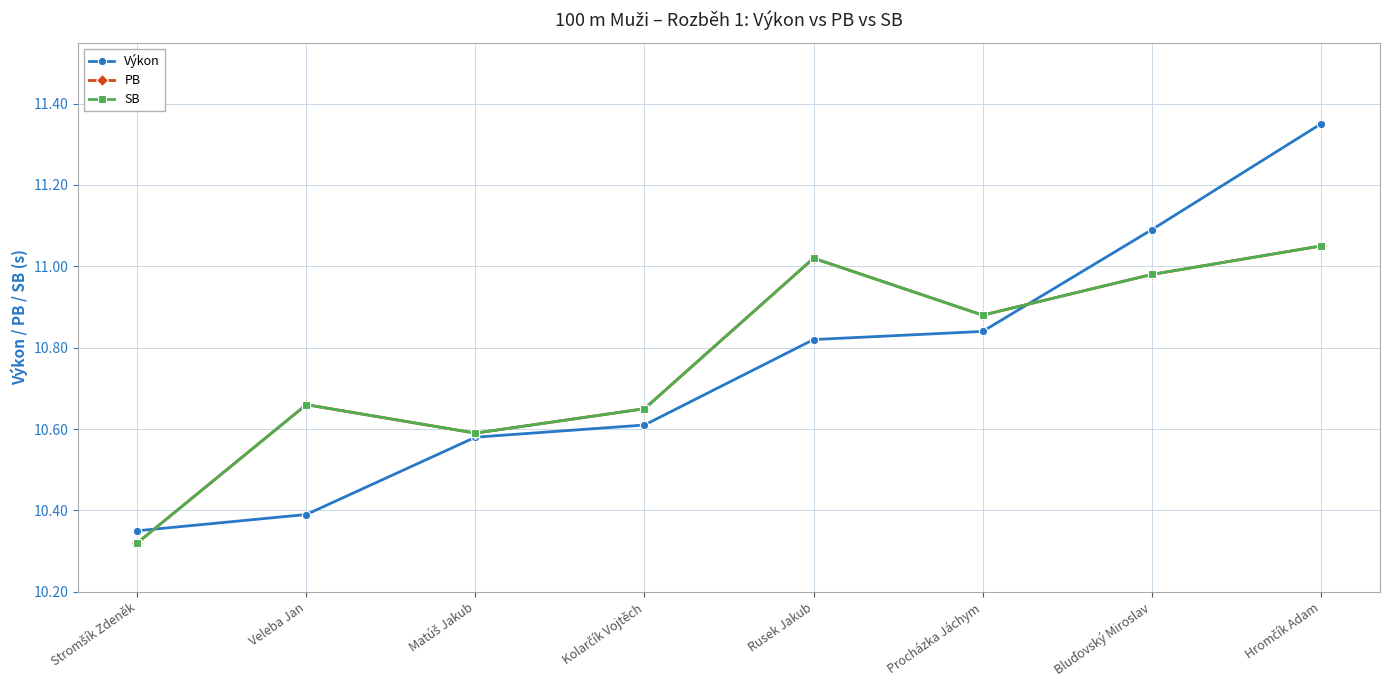

Is this an area chart (filled region under the line)?

No